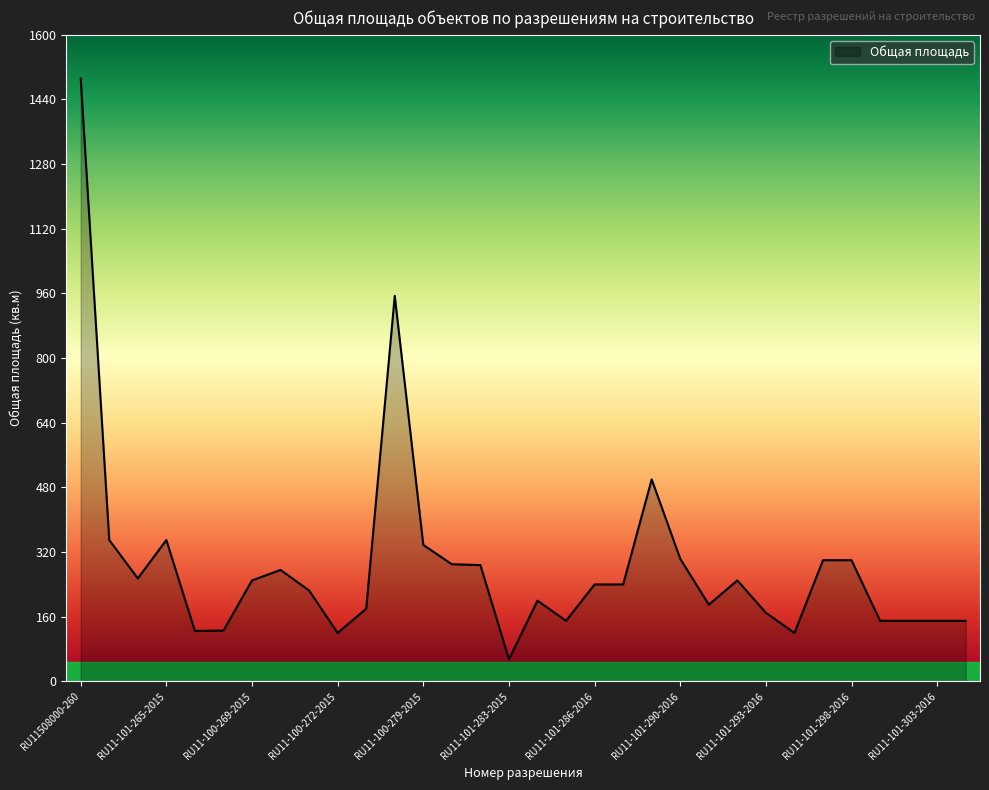

What is the difference between the maximum and minimum values?

1437.0